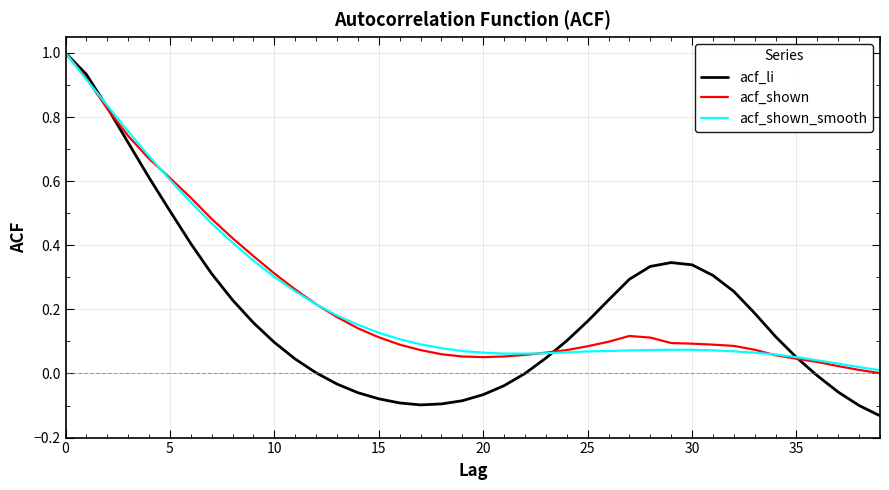

What is the maximum value for acf_shown?

1.0